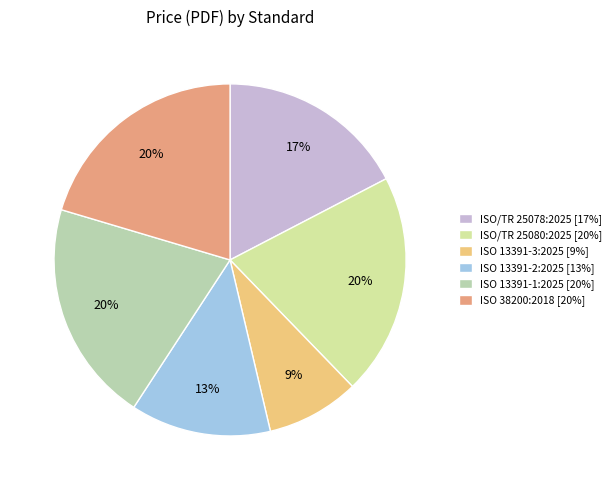

How many segments does this pie chart have?

6